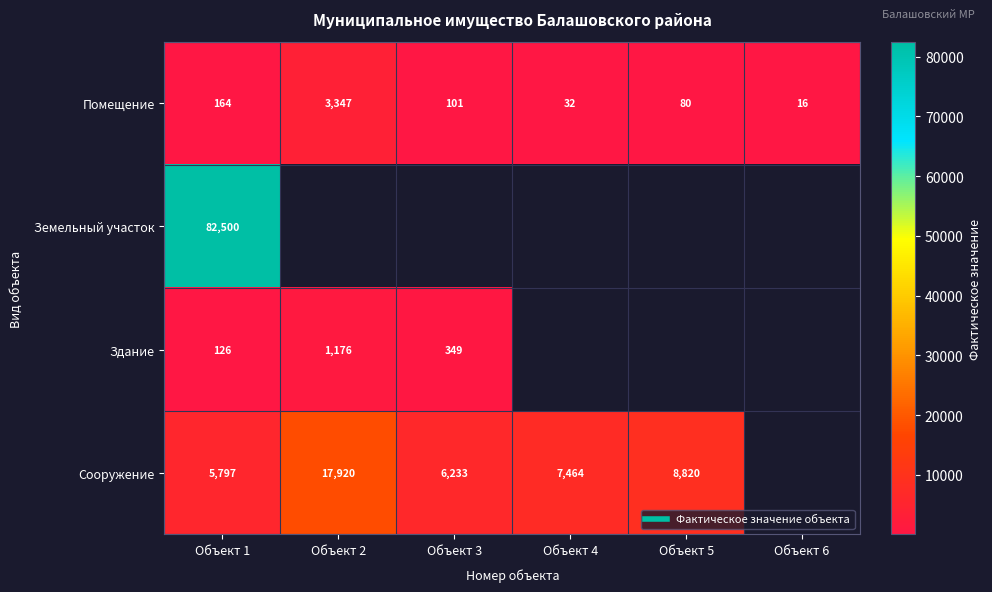

Is the value of Земельный участок at Объект 2 greater than the value of Здание at Объект 4?

No